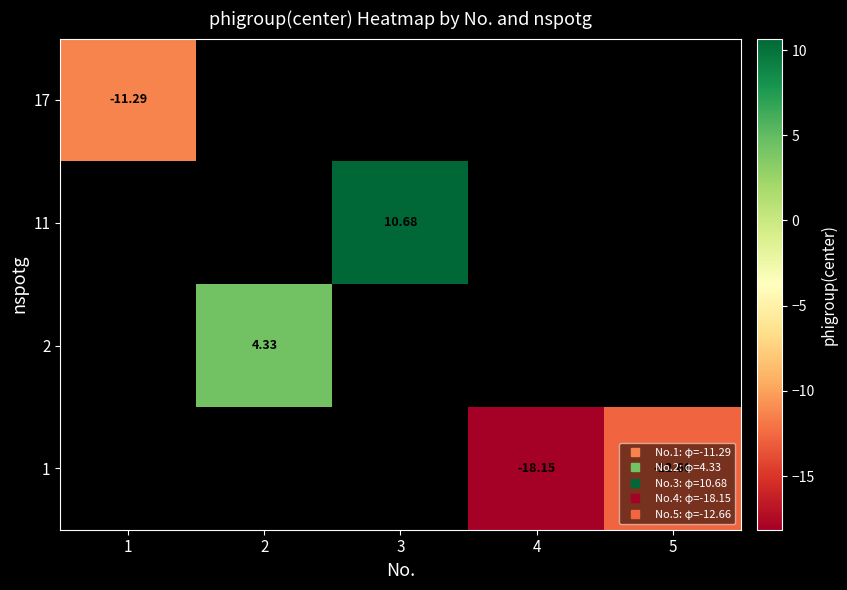

Rank the series by their average value, from lowest to highest.

row_0, row_1, row_2, row_3